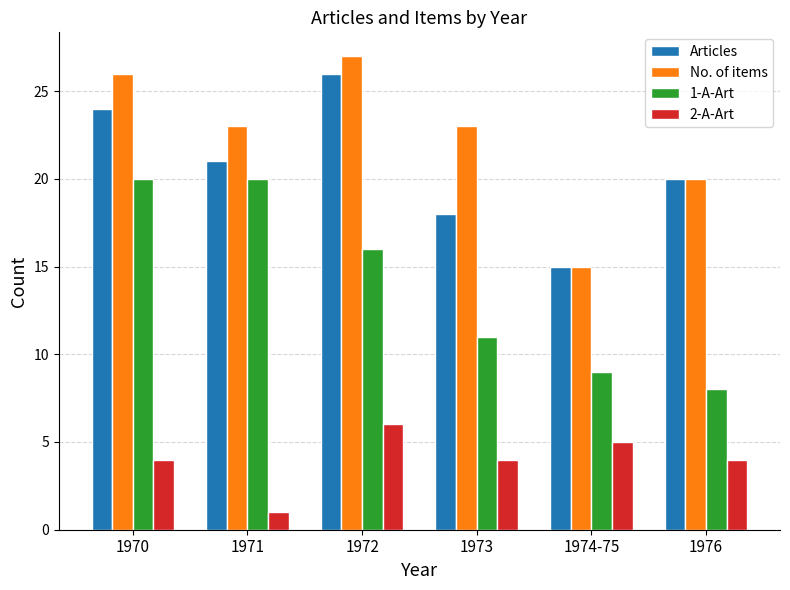

How many series are shown in this chart?

4